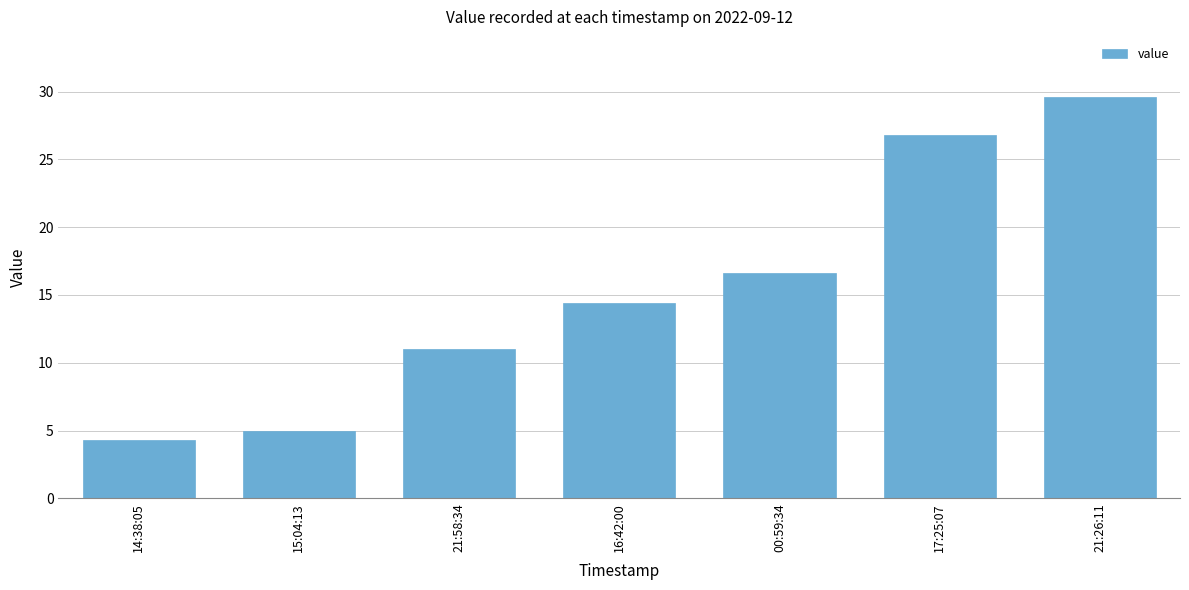

True or false: the data shows 14.4 at 16:42:00.

True